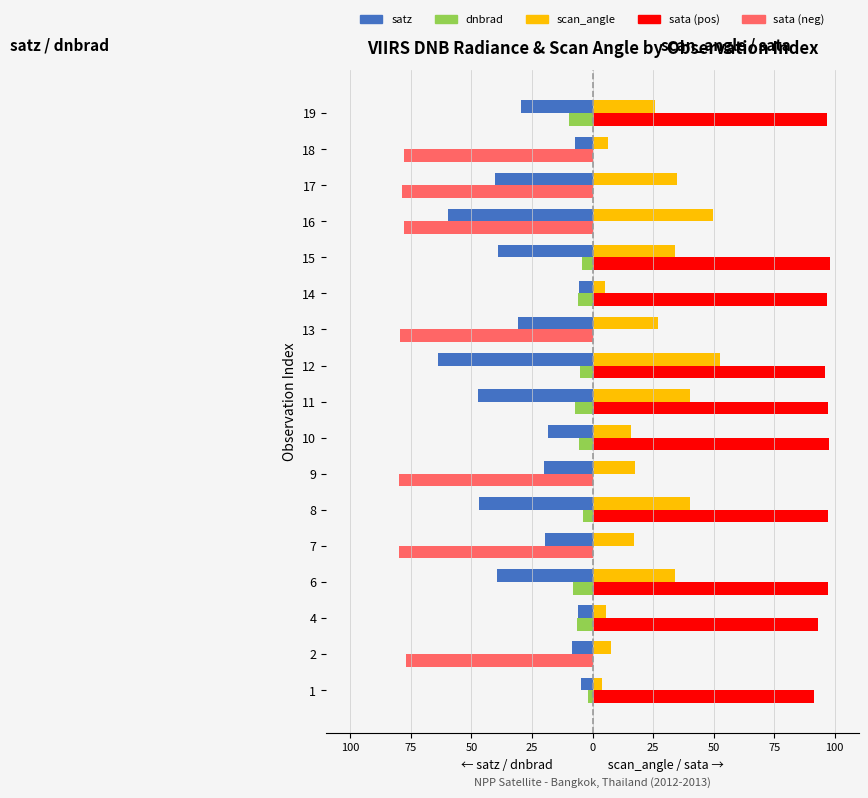

What are all the series names shown in the legend?

satz, dnbrad, scan_angle, sata (pos), sata (neg)